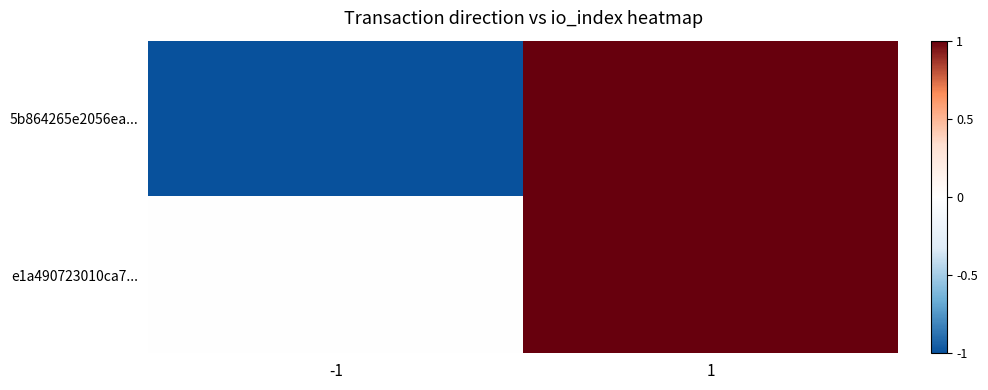

Reading left to right, extract all data points from this chart.

5b864265e2056ea...: -1=-1	1=1
e1a490723010ca7...: -1=0	1=1